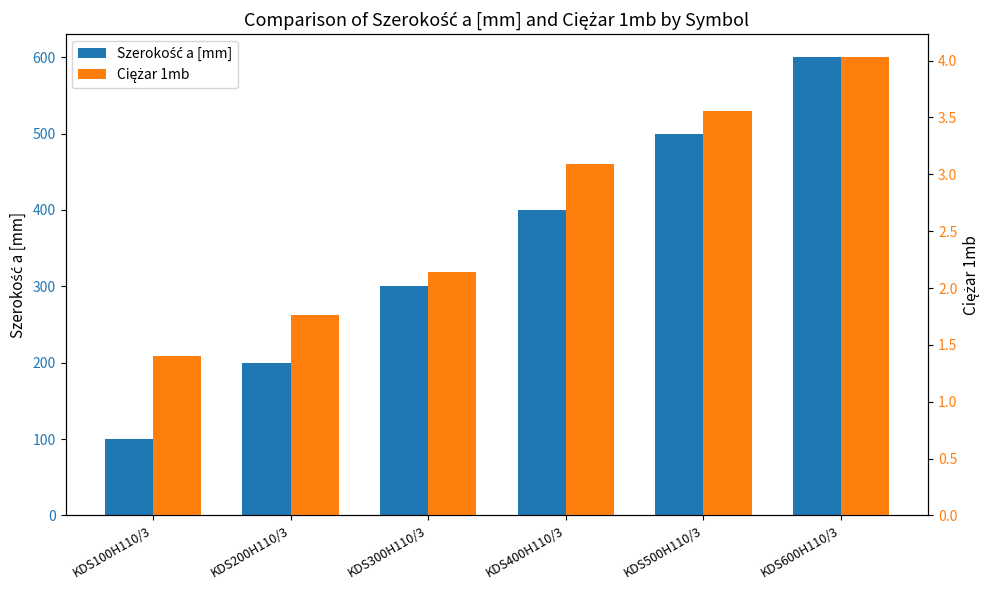

Is the value of Ciężar 1mb at KDS400H110/3 greater than the value of Szerokość a [mm] at KDS400H110/3?

No